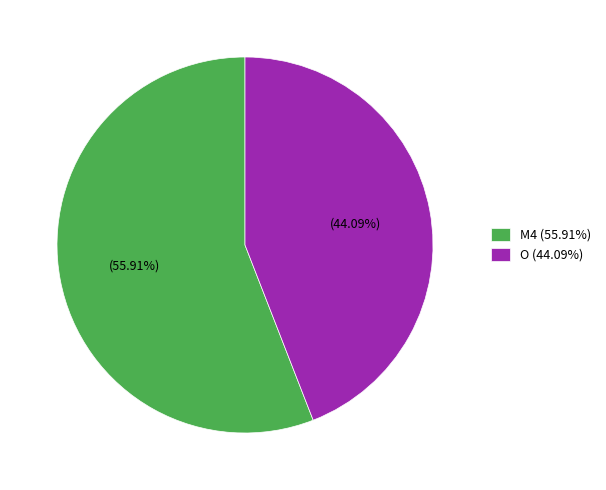

Is O the majority of the pie?

No